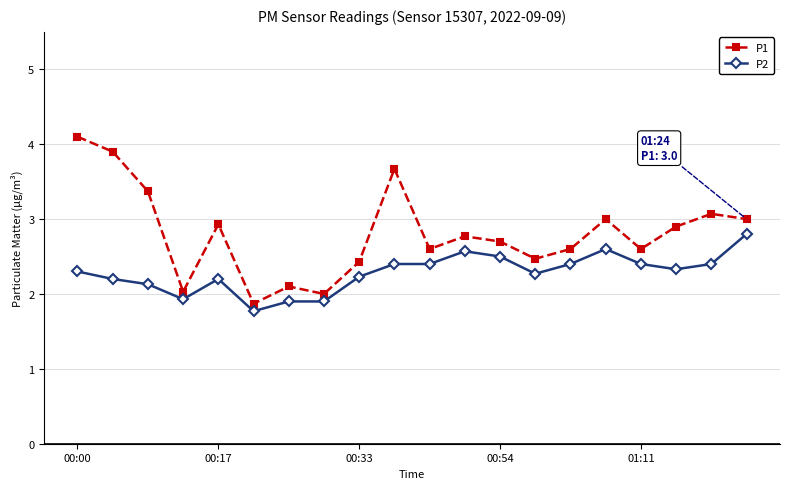

How many interior local valleys does the P1 series have?

6